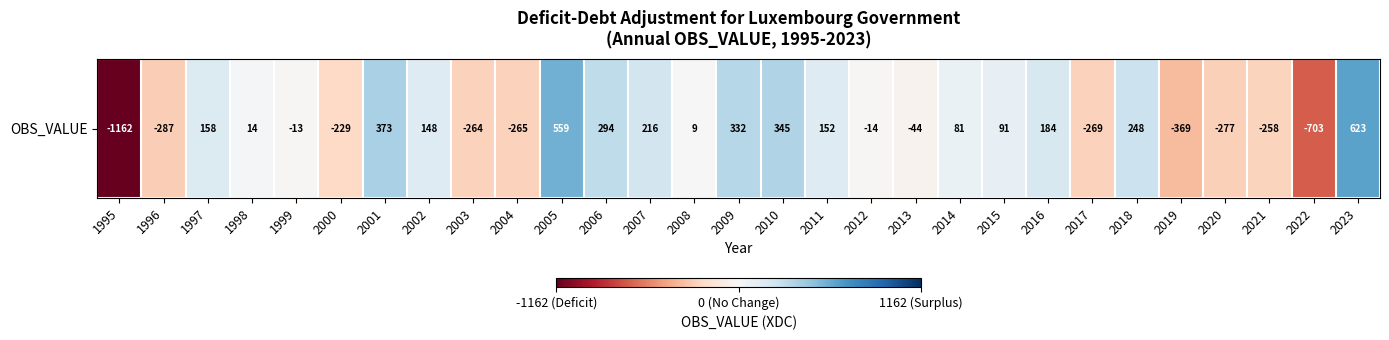

Rank the categories by value from highest to lowest.

2023, 2005, 2001, 2010, 2009, 2006, 2018, 2007, 2016, 1997, 2011, 2002, 2015, 2014, 1998, 2008, 1999, 2012, 2013, 2000, 2021, 2003, 2004, 2017, 2020, 1996, 2019, 2022, 1995